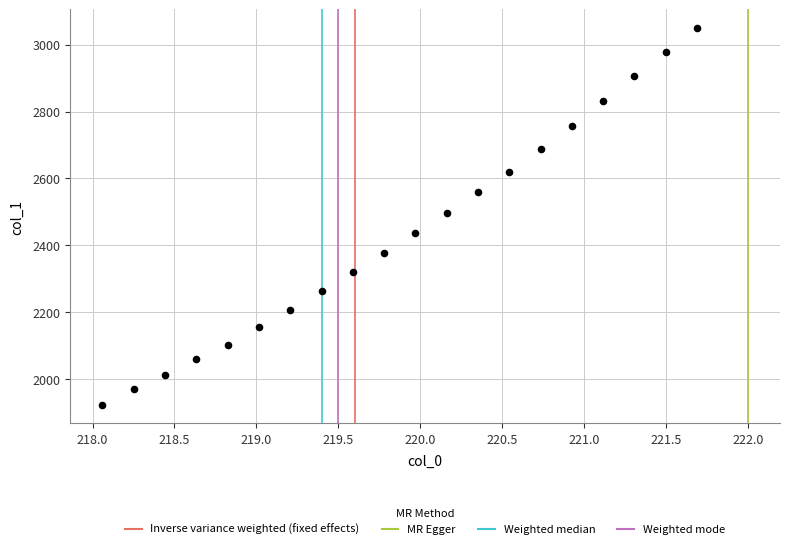

What is the range of X values (max minus min)?

3.6